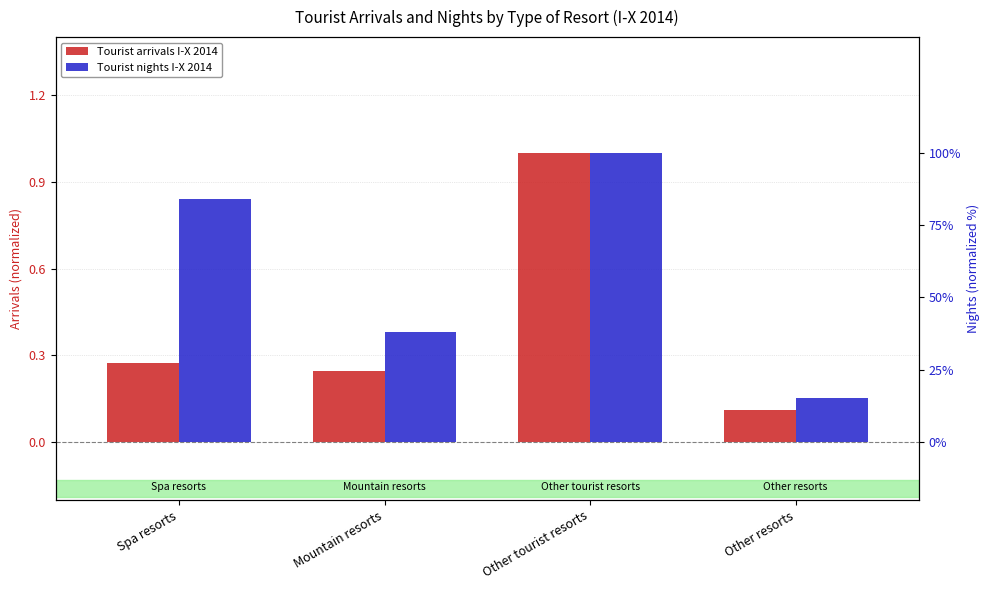

At which label is Tourist nights I-X 2014 closest to 0?

Other resorts